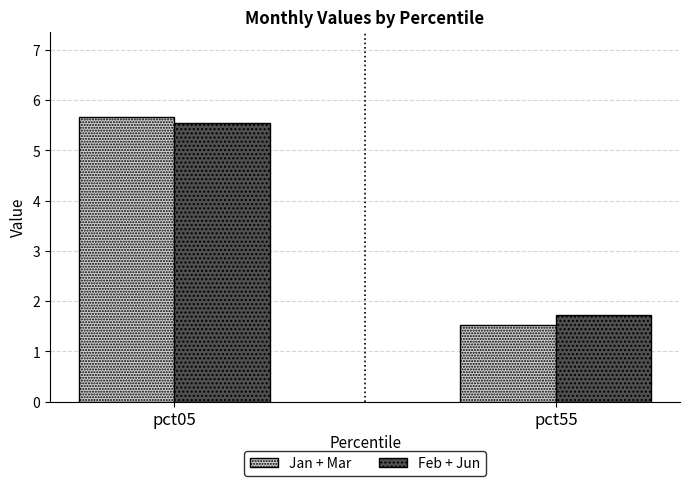

Is it true that Feb + Jun equals 1.7 at pct55?

True